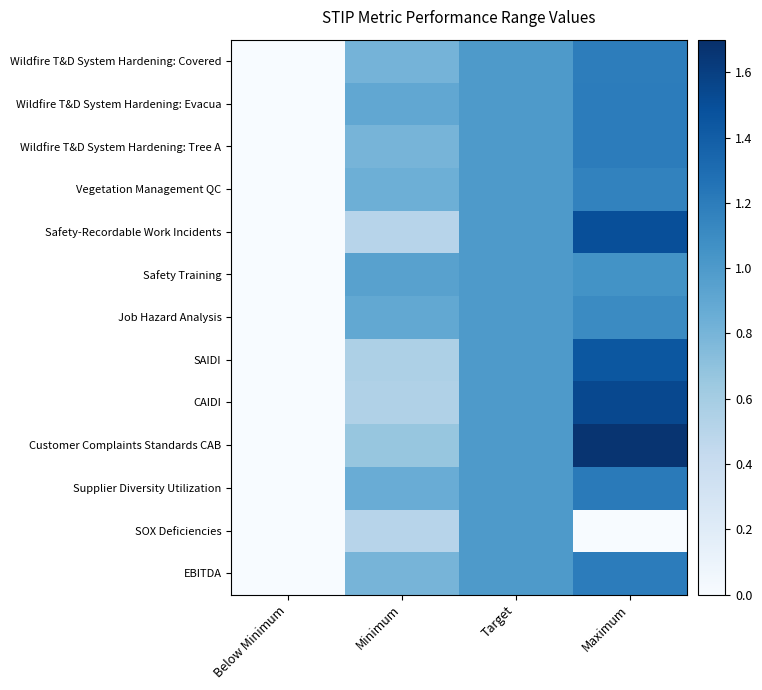

Reading right to left, list all the values displayed in this chart.

Wildfire T&D System Hardening: Covered: Maximum=1.2	Target=1.0	Minimum=0.8	Below Minimum=0.0
Wildfire T&D System Hardening: Evacua: Maximum=1.2	Target=1.0	Minimum=0.9	Below Minimum=0.0
Wildfire T&D System Hardening: Tree A: Maximum=1.2	Target=1.0	Minimum=0.8	Below Minimum=0.0
Vegetation Management QC: Maximum=1.2	Target=1.0	Minimum=0.8	Below Minimum=0.0
Safety-Recordable Work Incidents: Maximum=1.5	Target=1.0	Minimum=0.5	Below Minimum=0.0
Safety Training: Maximum=1.1	Target=1.0	Minimum=0.9	Below Minimum=0.0
Job Hazard Analysis: Maximum=1.1	Target=1.0	Minimum=0.9	Below Minimum=0.0
SAIDI: Maximum=1.4	Target=1.0	Minimum=0.6	Below Minimum=0.0
CAIDI: Maximum=1.5	Target=1.0	Minimum=0.5	Below Minimum=0.0
Customer Complaints Standards CAB: Maximum=1.7	Target=1.0	Minimum=0.7	Below Minimum=0.0
Supplier Diversity Utilization: Maximum=1.2	Target=1.0	Minimum=0.9	Below Minimum=0.0
SOX Deficiencies: Maximum=0.0	Target=1.0	Minimum=0.5	Below Minimum=0.0
EBITDA: Maximum=1.2	Target=1.0	Minimum=0.8	Below Minimum=0.0